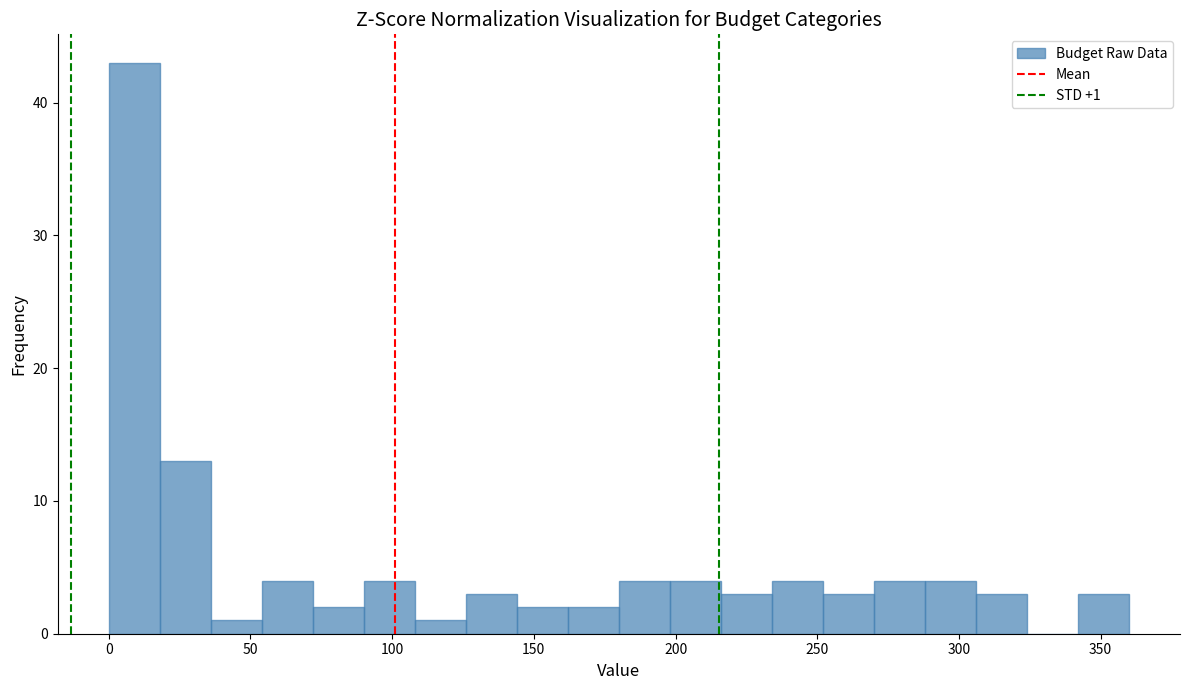

Around what value on the x-axis is the tallest bar? Give the approximate position of its centre, as read against the axis.

10